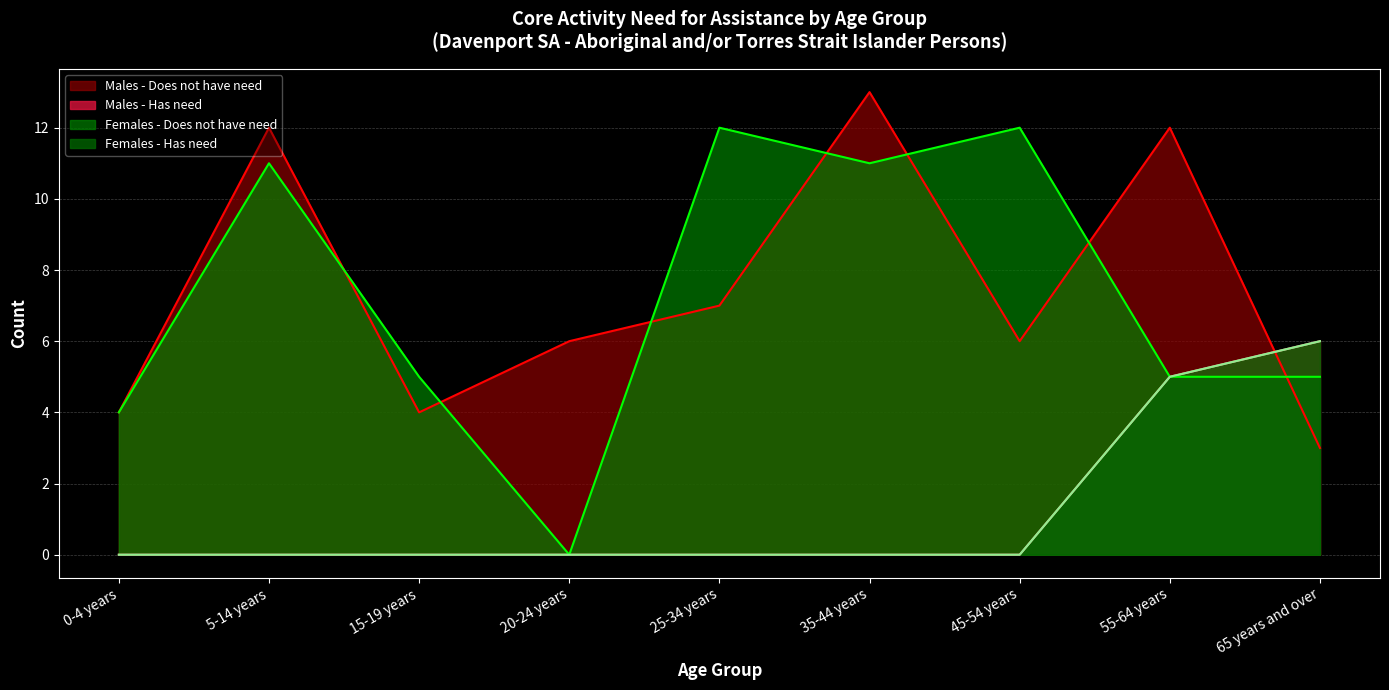

How many categories are shown in the chart?

9